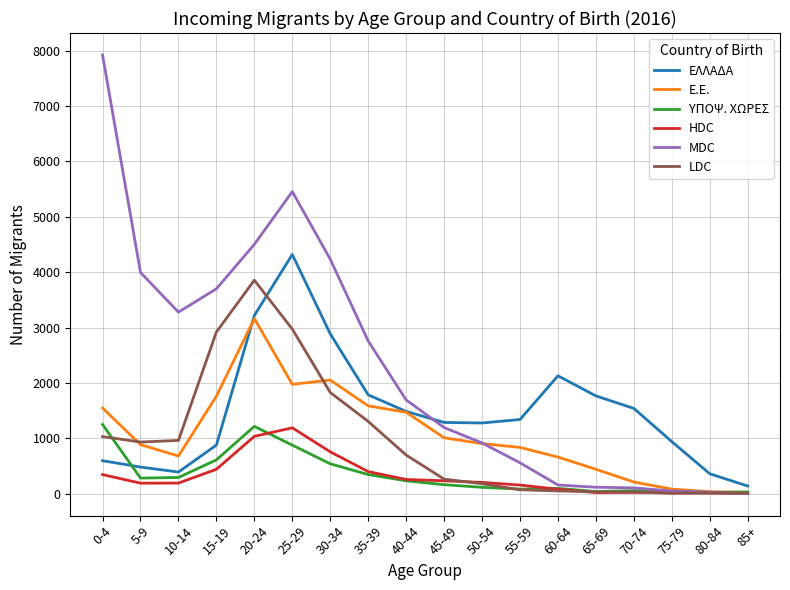

What is the spread (max minus min) of values at 25-29?

4578